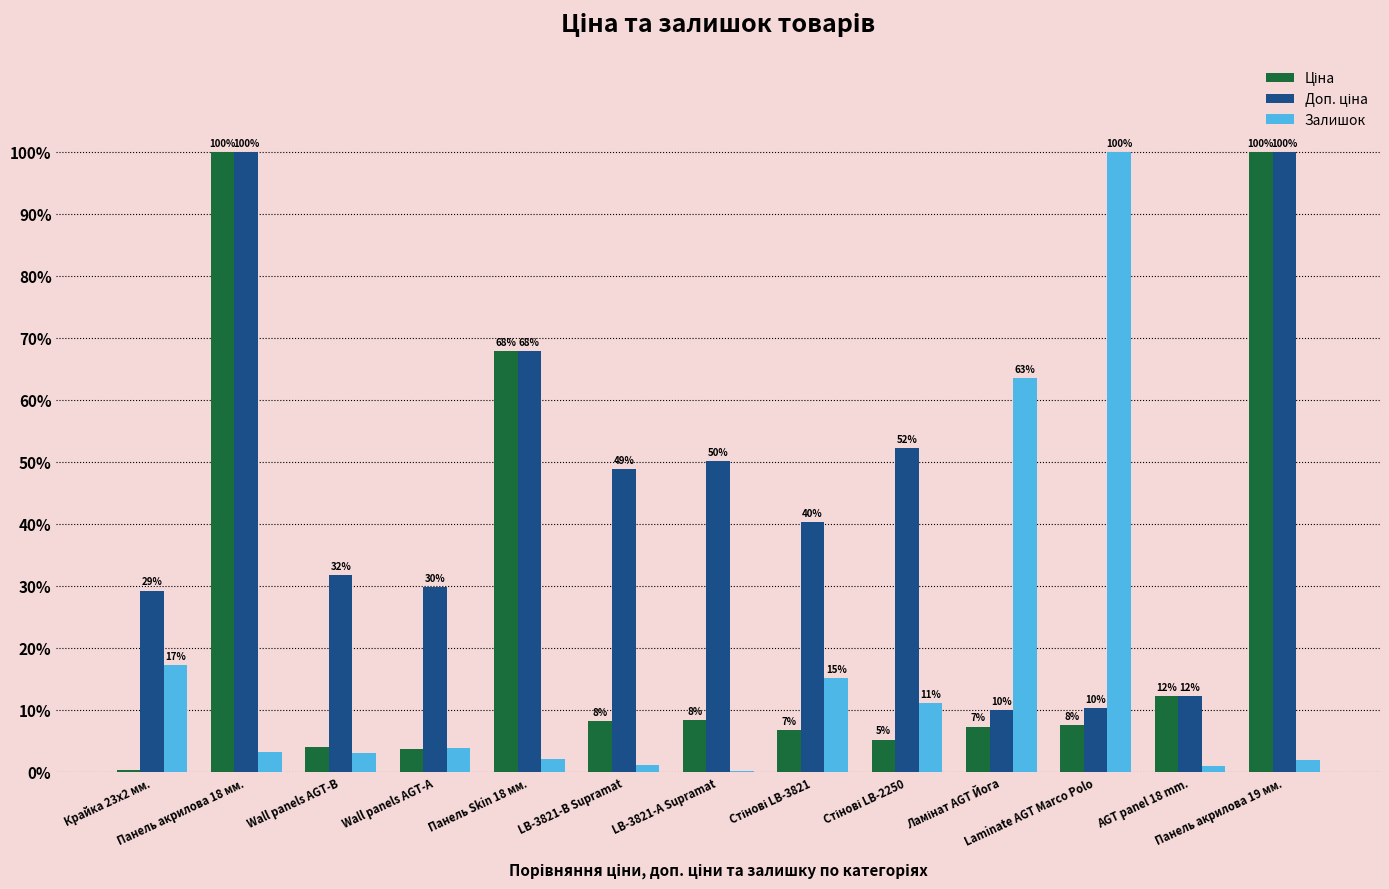

Are the bars grouped side by side (vs. stacked)?

Yes